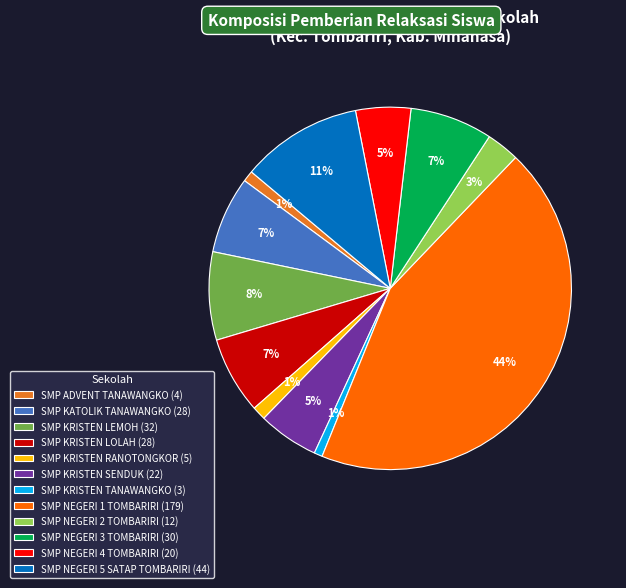

How many segments does this pie chart have?

12